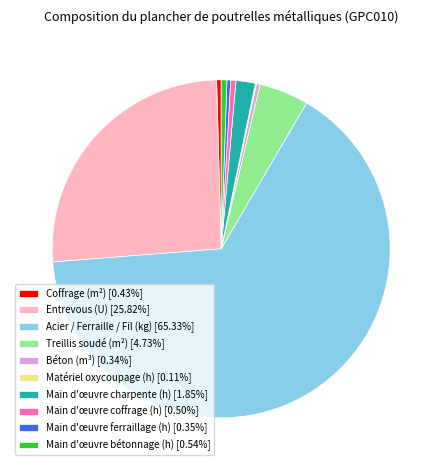

Is the sum of Coffrage (m²) [0.43%] and Treillis soudé (m²) [4.73%] greater than half?

No